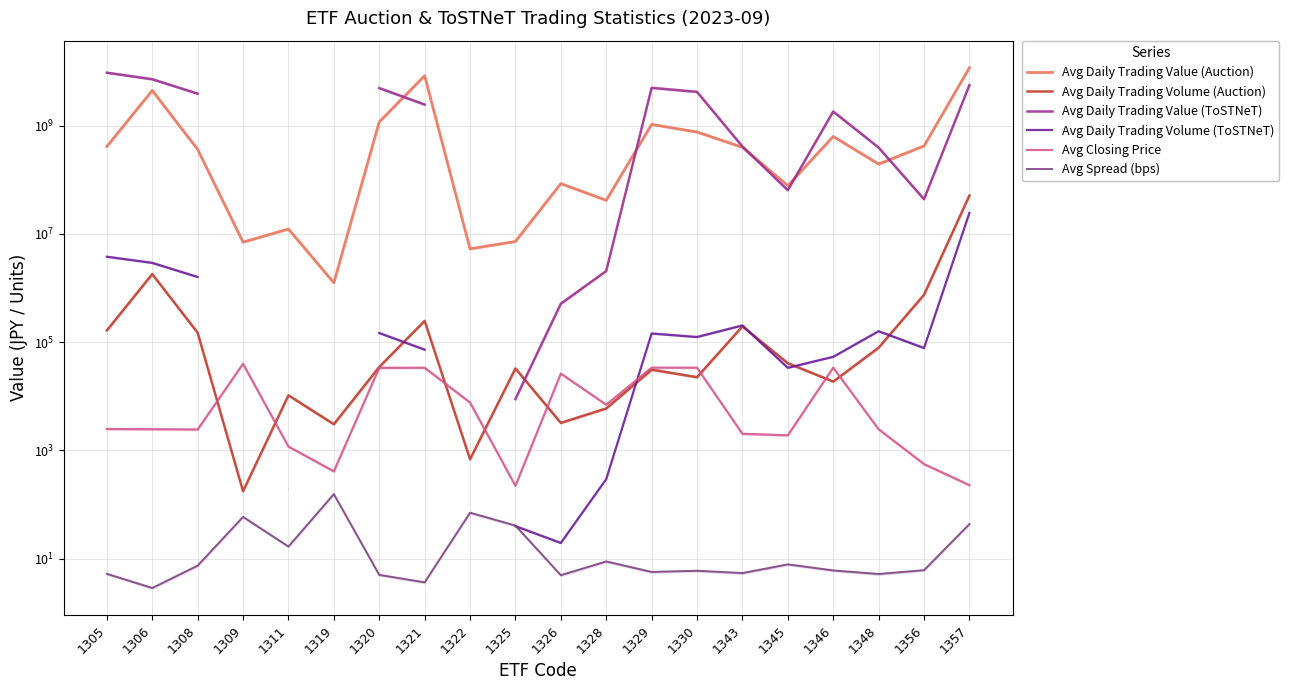

At 1311, list the series in order from smallest to largest.

Avg Spread (bps), Avg Daily Trading Volume (ToSTNeT), Avg Closing Price, Avg Daily Trading Volume (Auction), Avg Daily Trading Value (ToSTNeT), Avg Daily Trading Value (Auction)